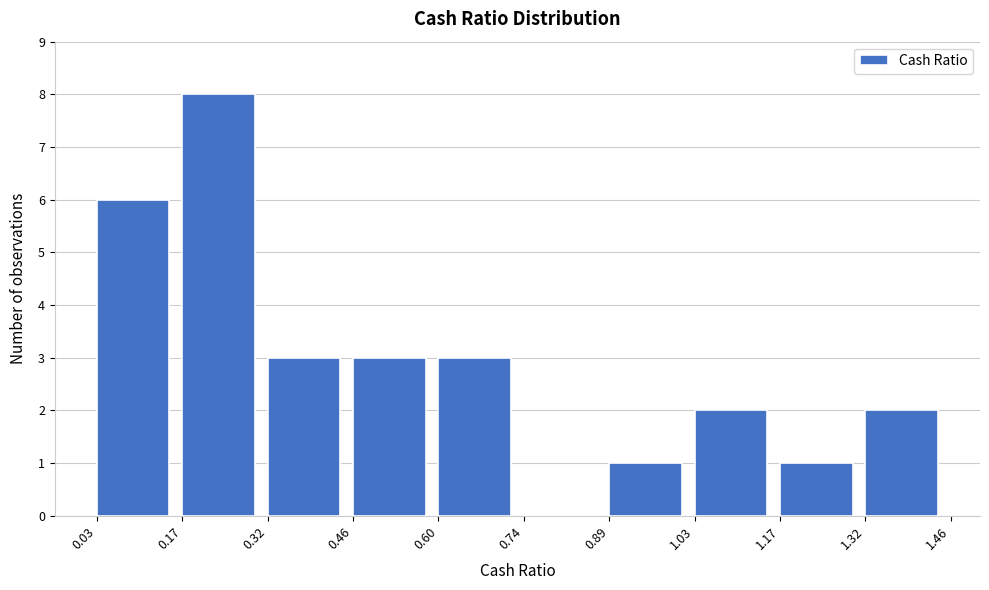

How tall is the bar that spans 0.60 to 0.74 on the x-axis? The values are not printed on the chart, so give them approximately, as read against the axis.

3